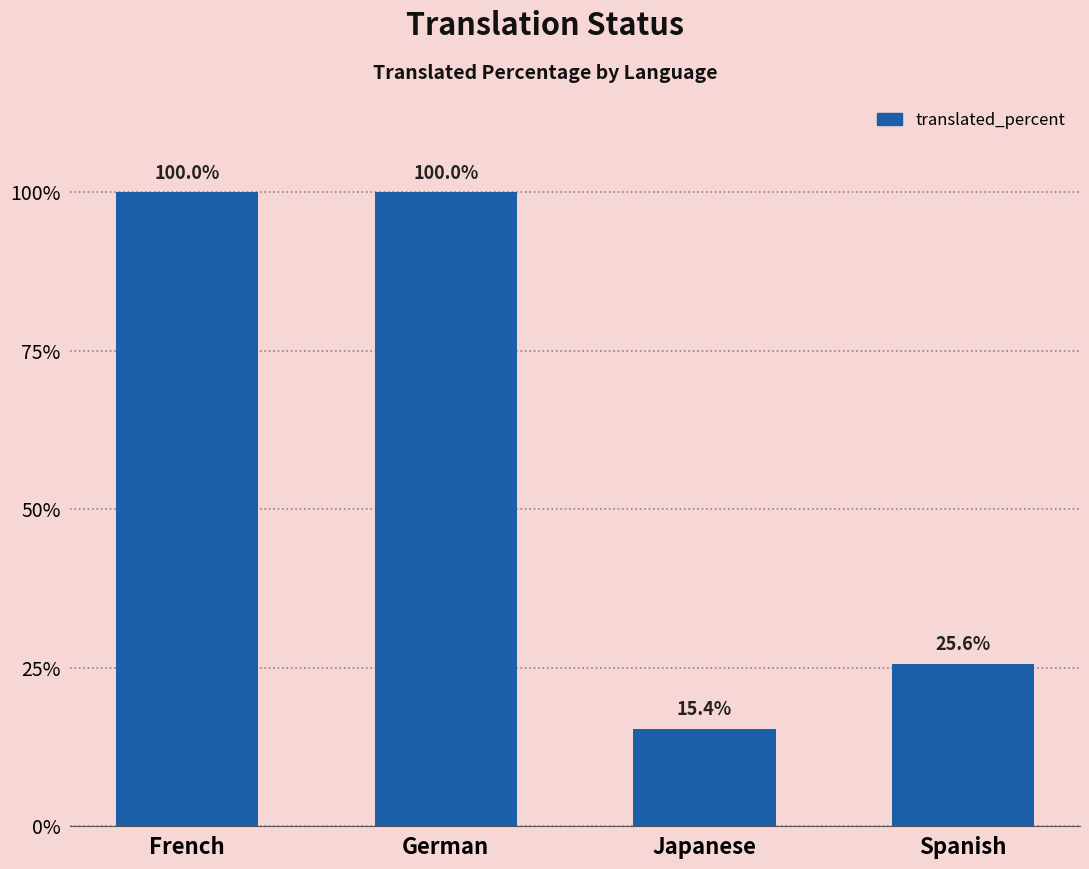

Reading left to right, transcribe all the data shown in this chart.

100.0	100.0	15.4	25.6